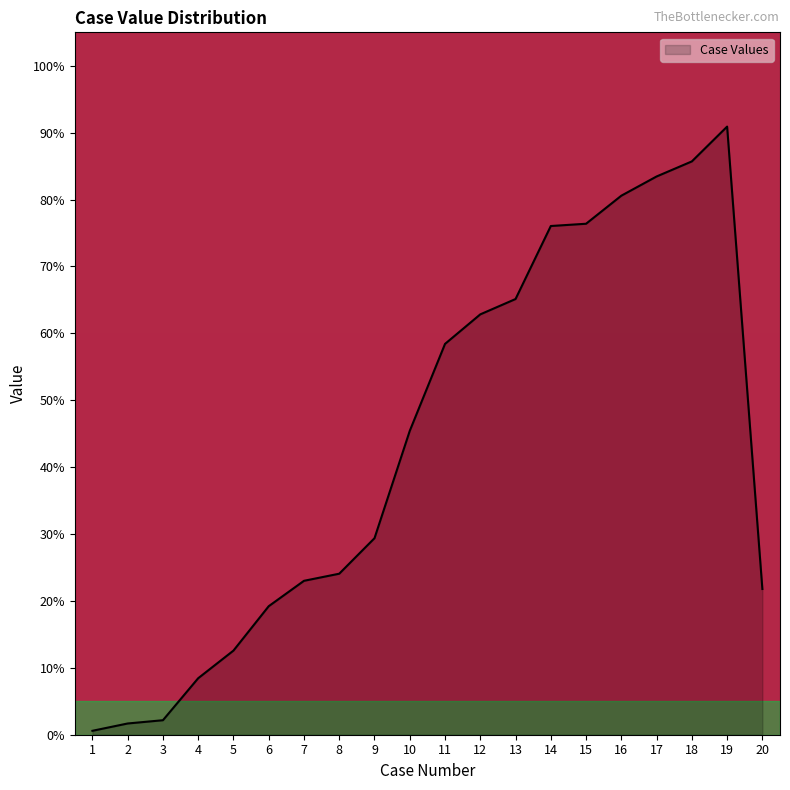

What is the approximate value at 7?

23.0